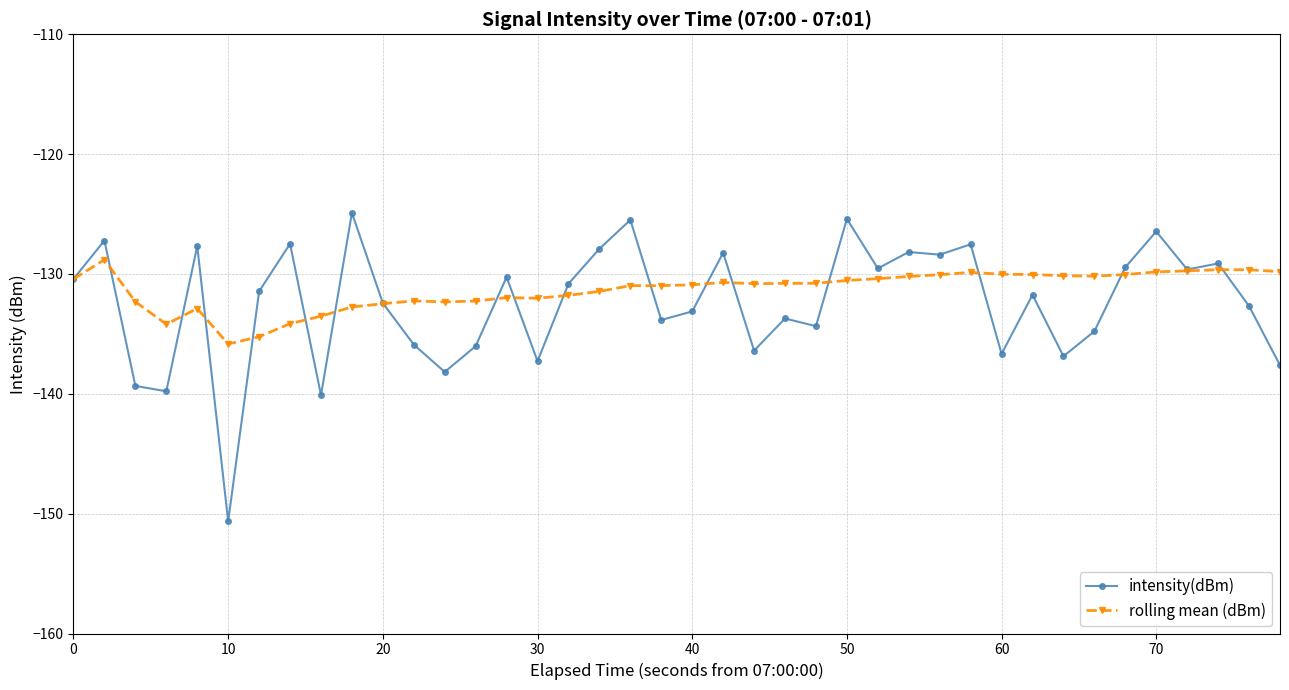

How many series are shown in this chart?

2